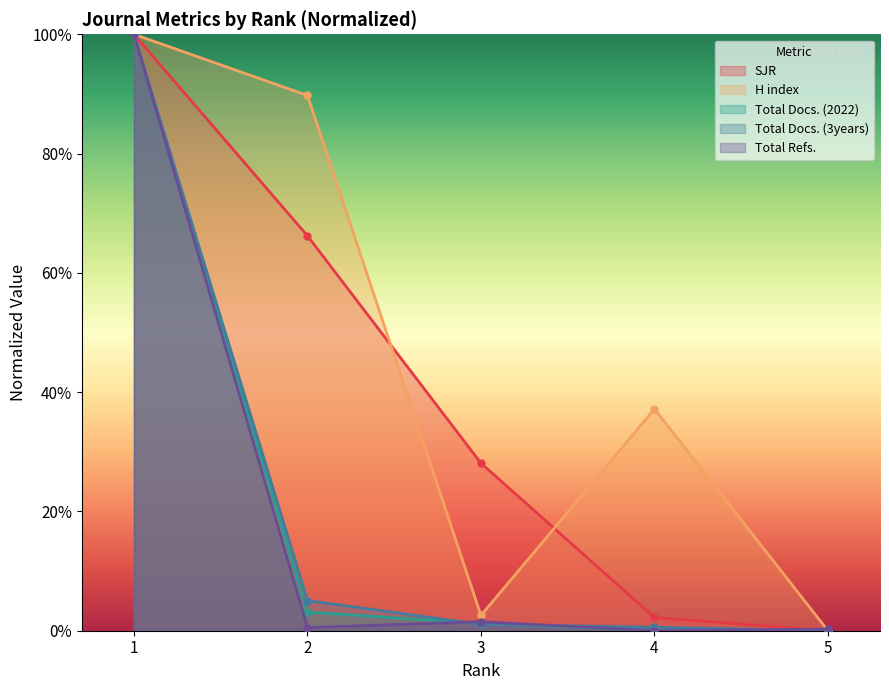

True or false: Total Docs. (3years) and H index intersect in this chart.

False